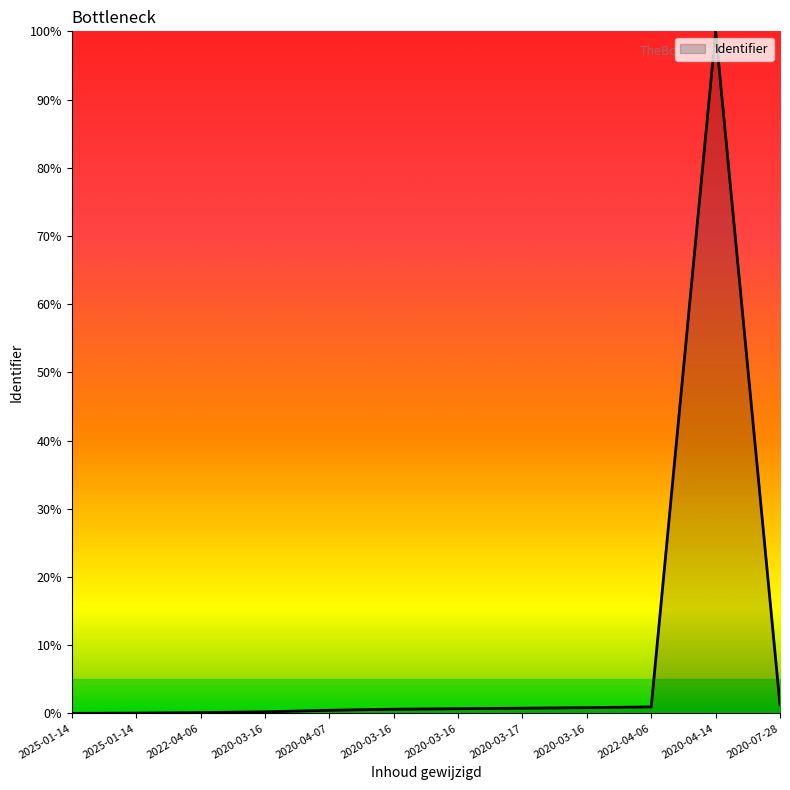

What value does the data have at 2020-03-16?

0.8